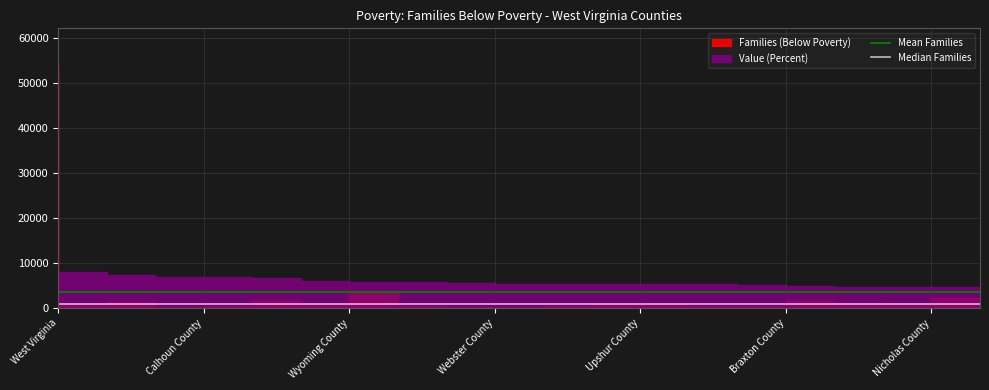

What is the label of the 1st point from the left?

West Virginia